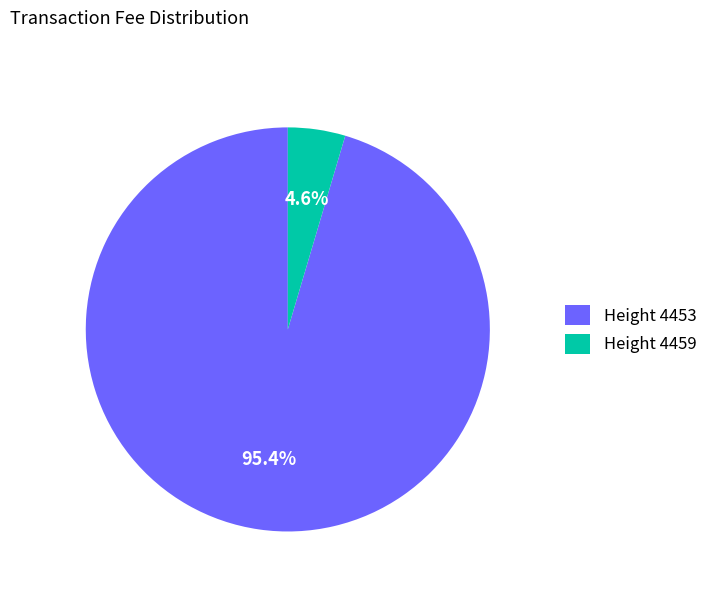

Rank the categories by value from highest to lowest.

Height 4453, Height 4459